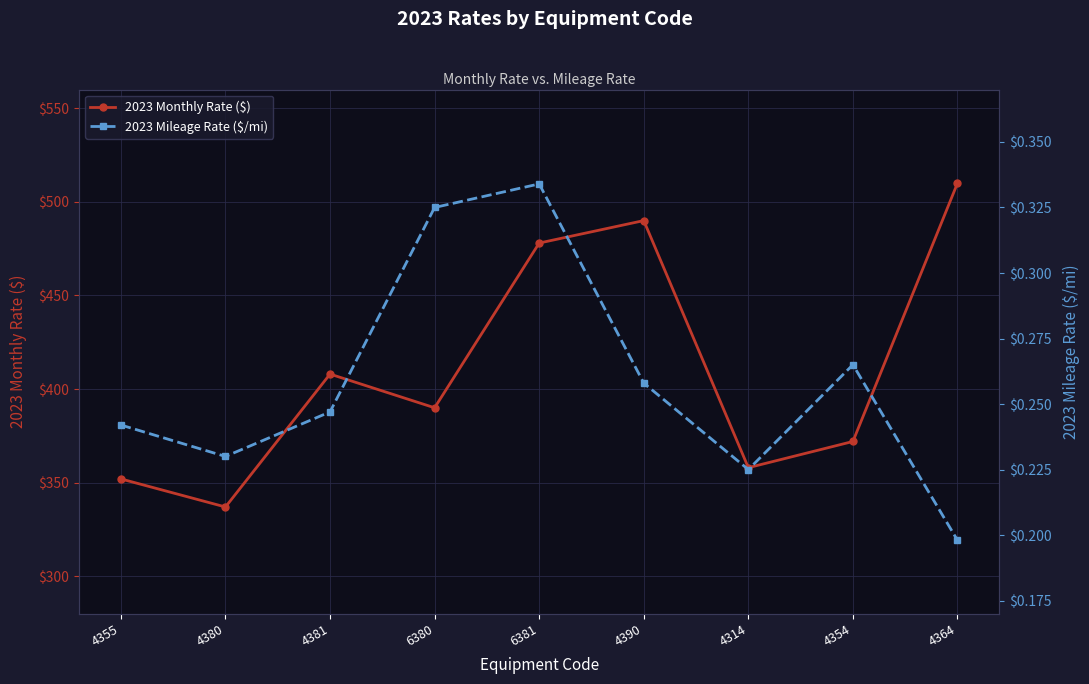

Between 4381 and 4364, which series saw the biggest shift?

2023 Monthly Rate ($)